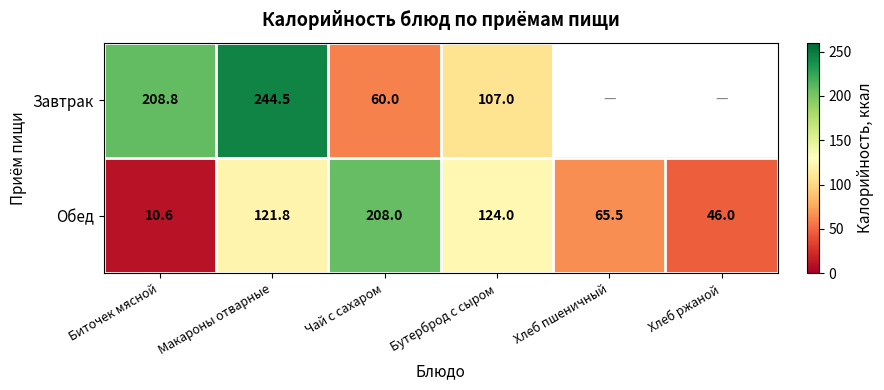

Where does the Обед series first go above 121?

Макароны отварные